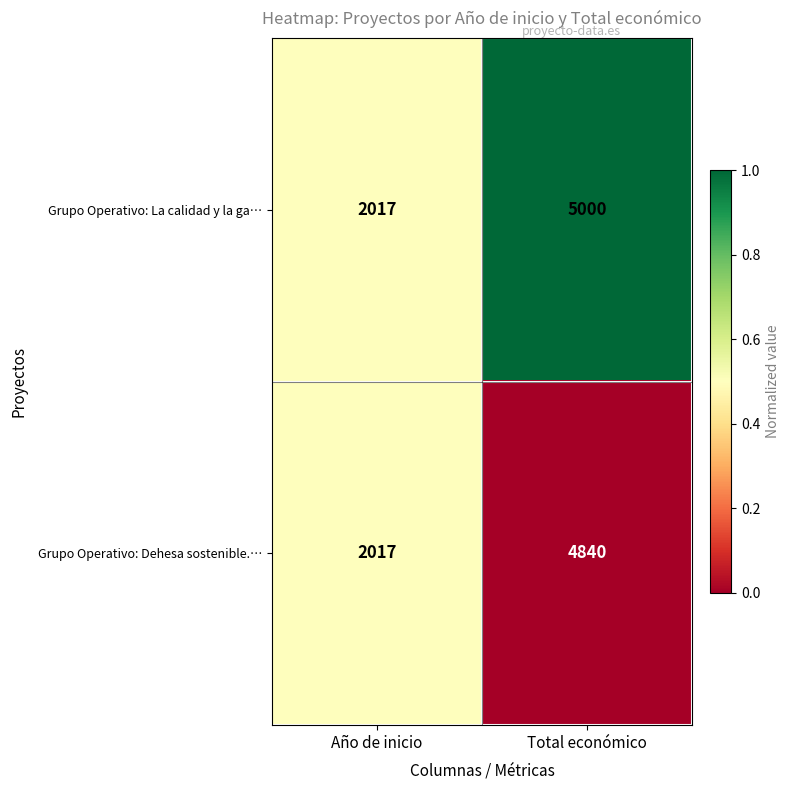

Rank the series by their average value, from lowest to highest.

Grupo Operativo: Dehesa sostenible.…, Grupo Operativo: La calidad y la ga…